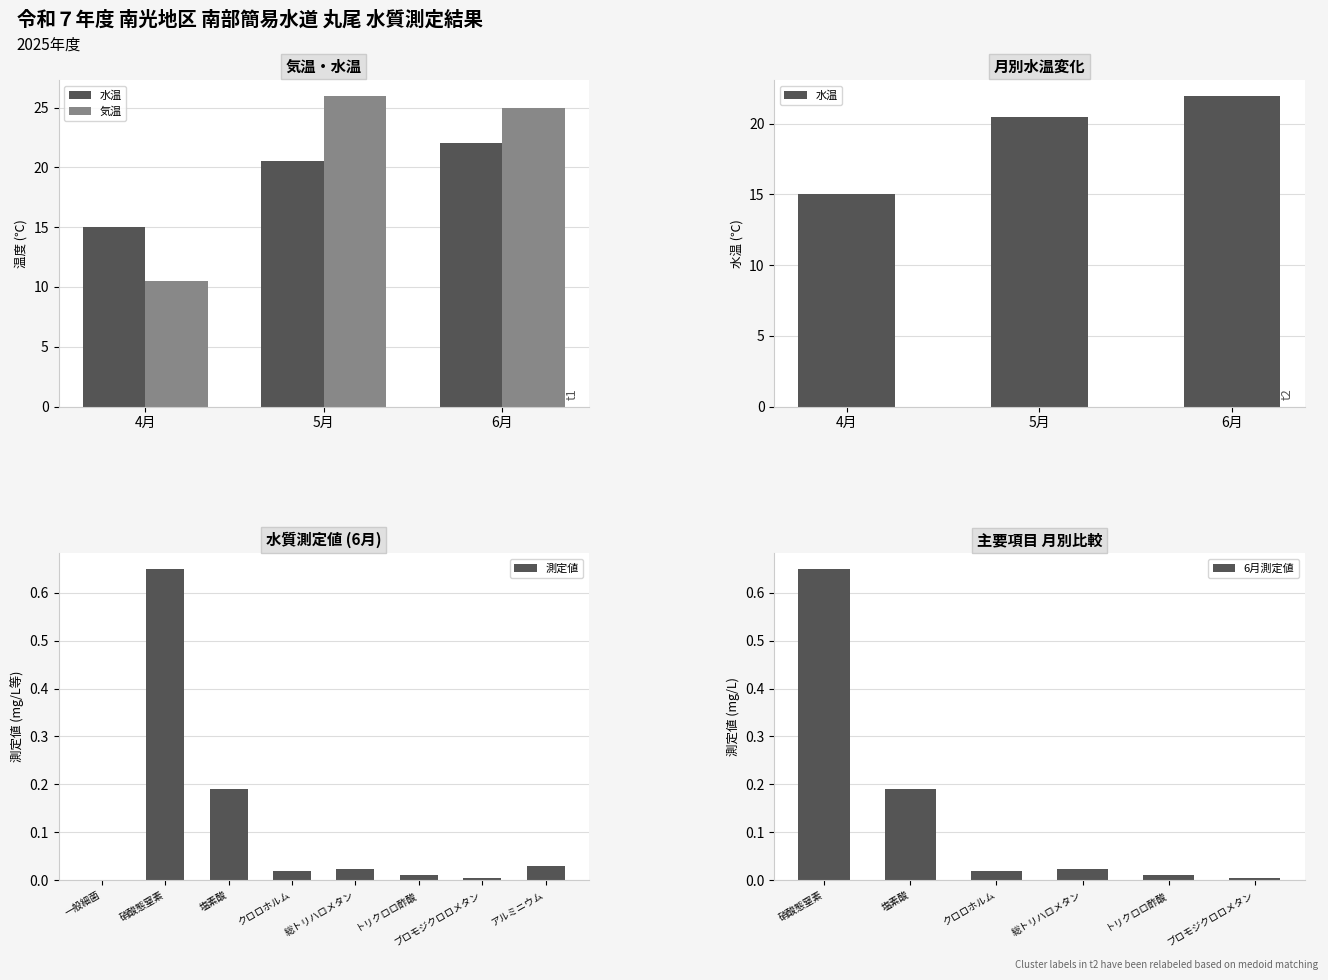

Which series has the widest spread of values?

気温